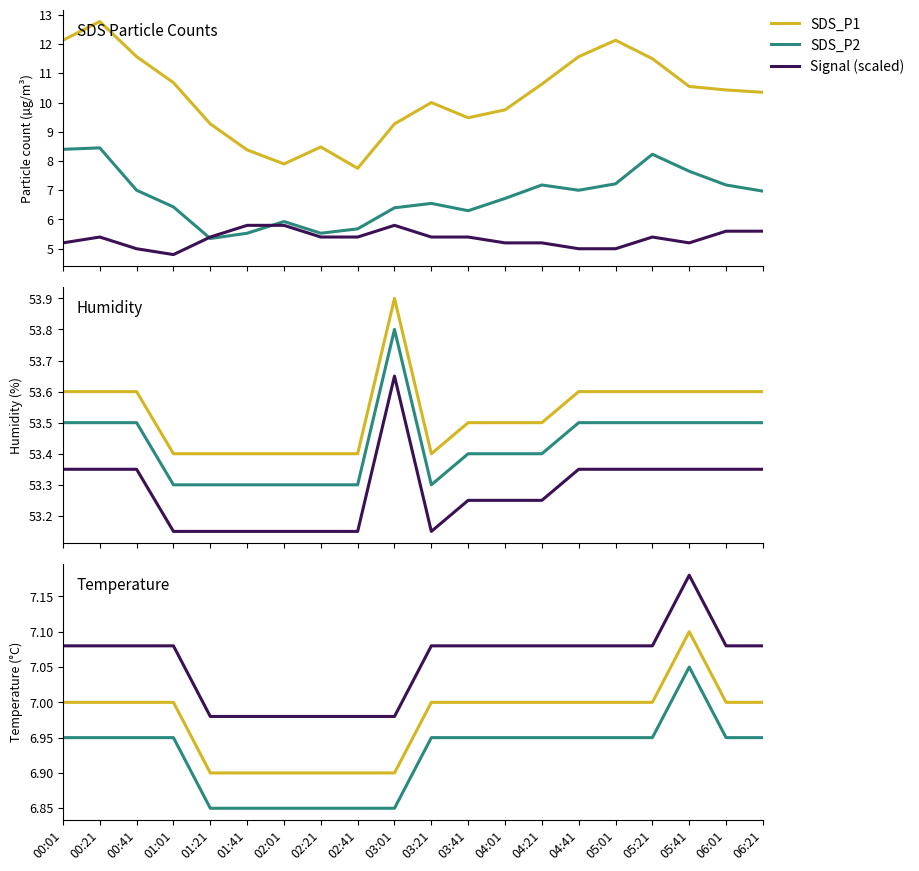

True or false: SDS_P1 and Signal (scaled) cross at least once.

False